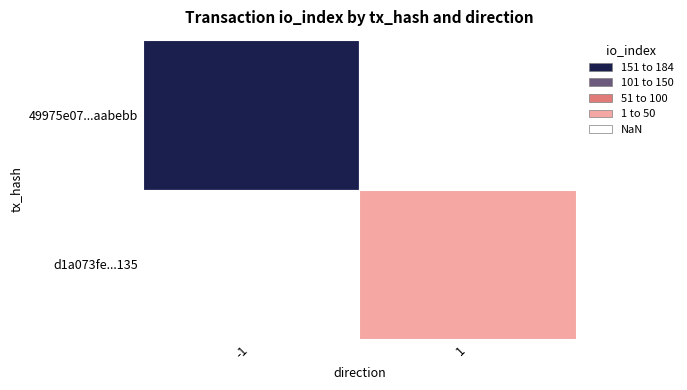

What is the difference between the maximum and minimum values in the d1a073fe14c0106846cc44dd54cc45086085135 series?

3